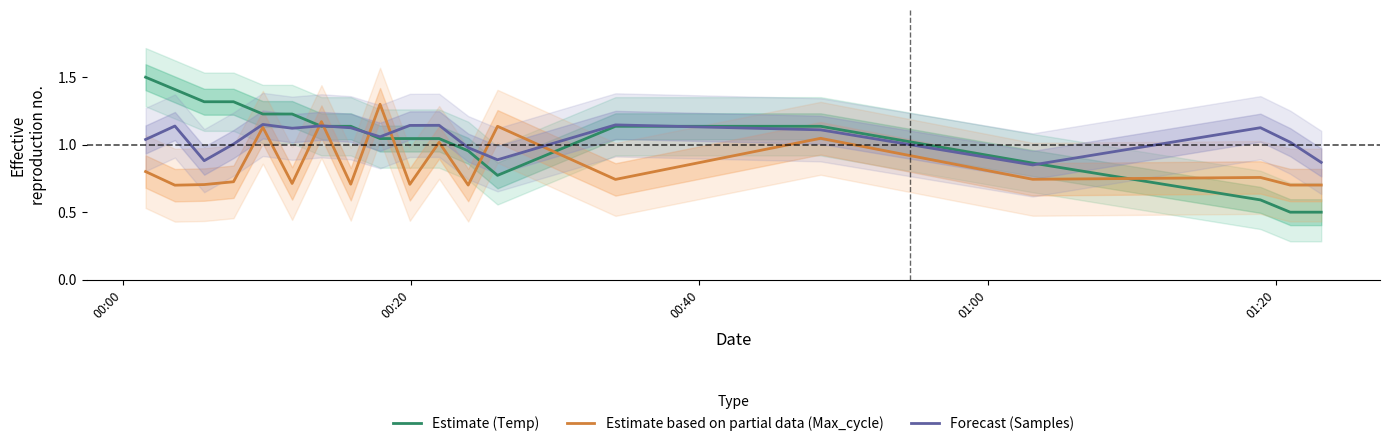

How many series are shown in this chart?

3